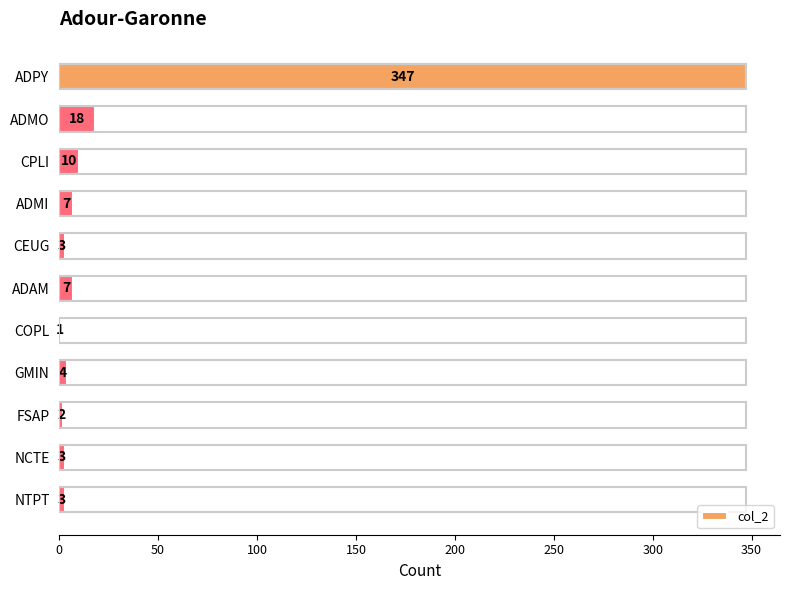

Reading top to bottom, extract all data points from this chart.

ADPY=347	ADMO=18	CPLI=10	ADMI=7	CEUG=3	ADAM=7	COPL=1	GMIN=4	FSAP=2	NCTE=3	NTPT=3